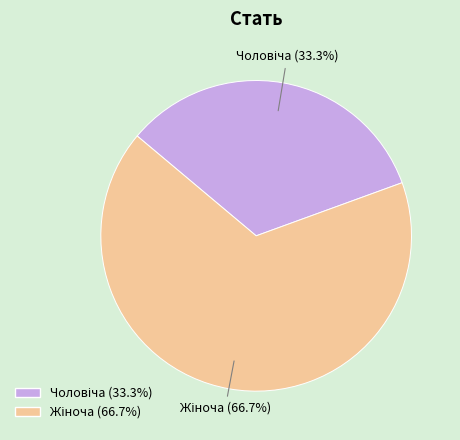

Does any single category account for the majority?

Yes